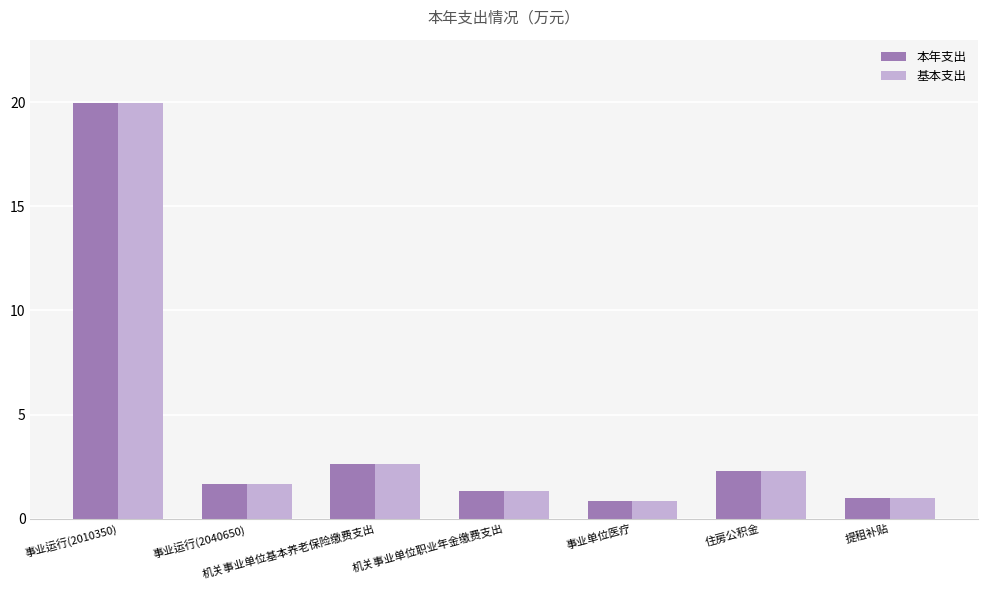

What is the label of the 3rd bar from the left?

机关事业单位基本养老保险缴费支出